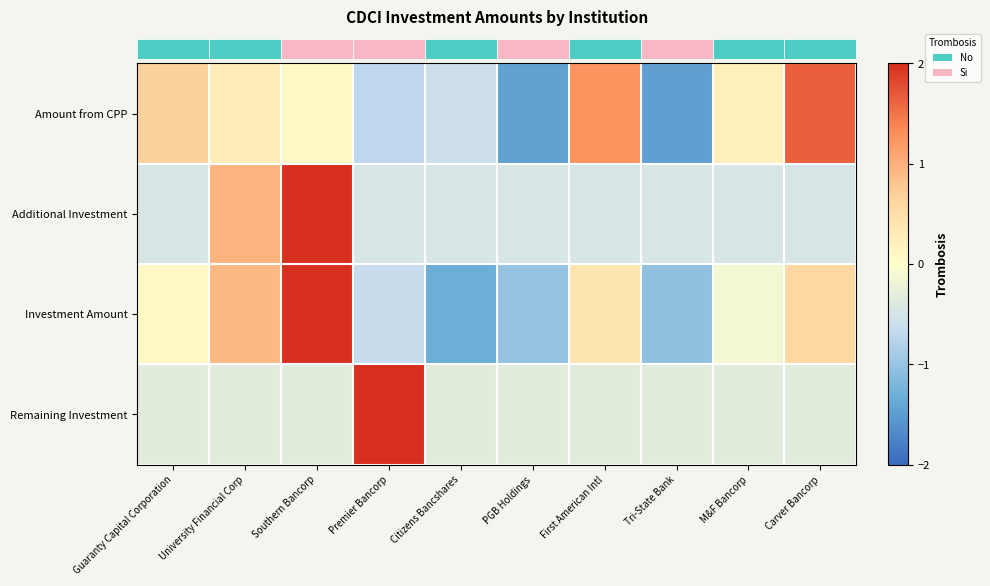

At which category is the sum across all series the highest?

Southern Bancorp